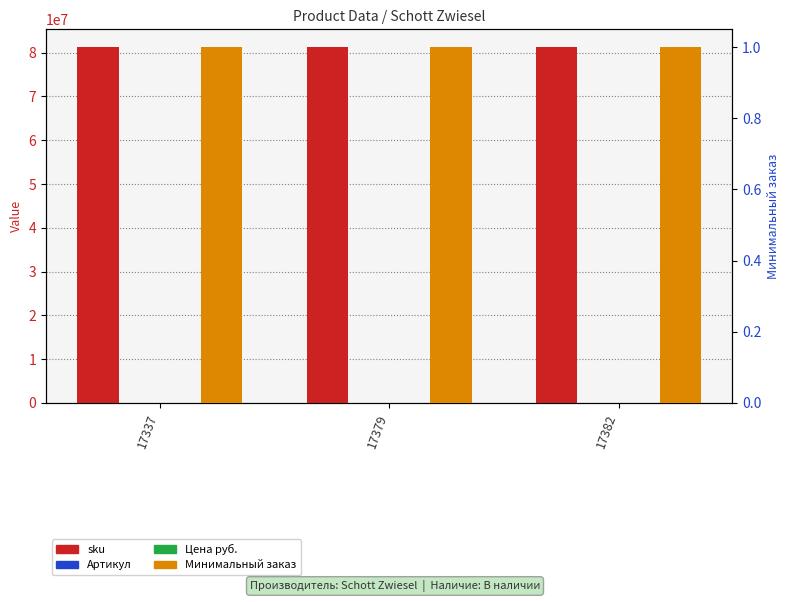

How many values in the Цена руб. series exceed 682?

1